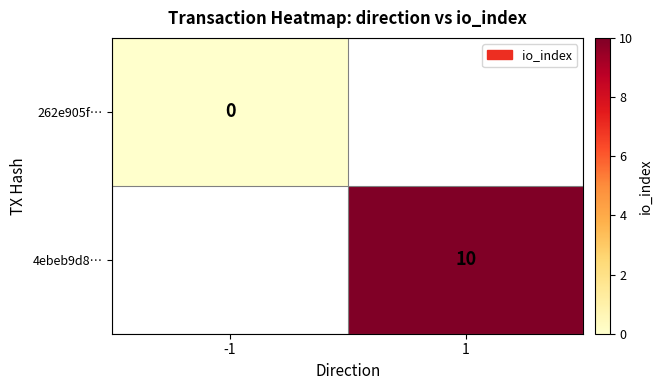

Which series has the widest spread of values?

262e905f…